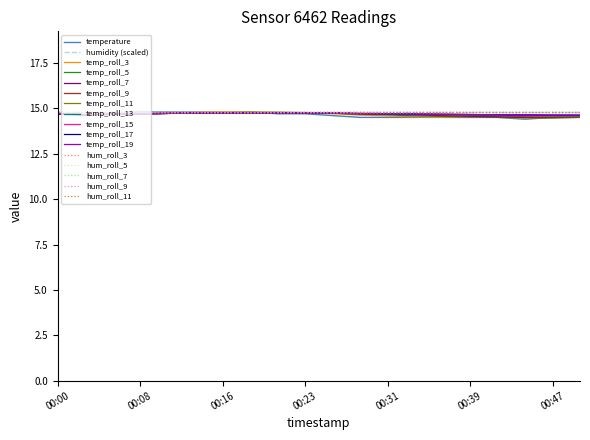

Does the chart have visible grid lines?

No